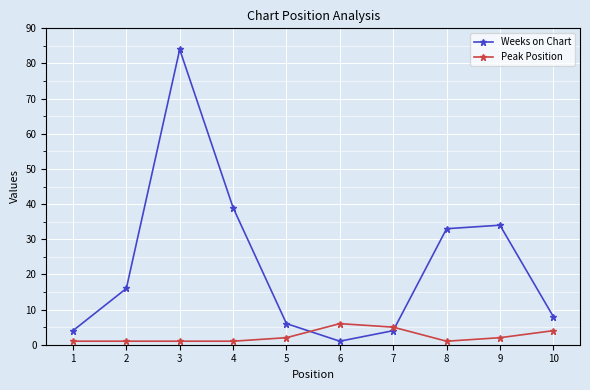

What is the difference between the maximum and minimum values in the Weeks on Chart series?

83